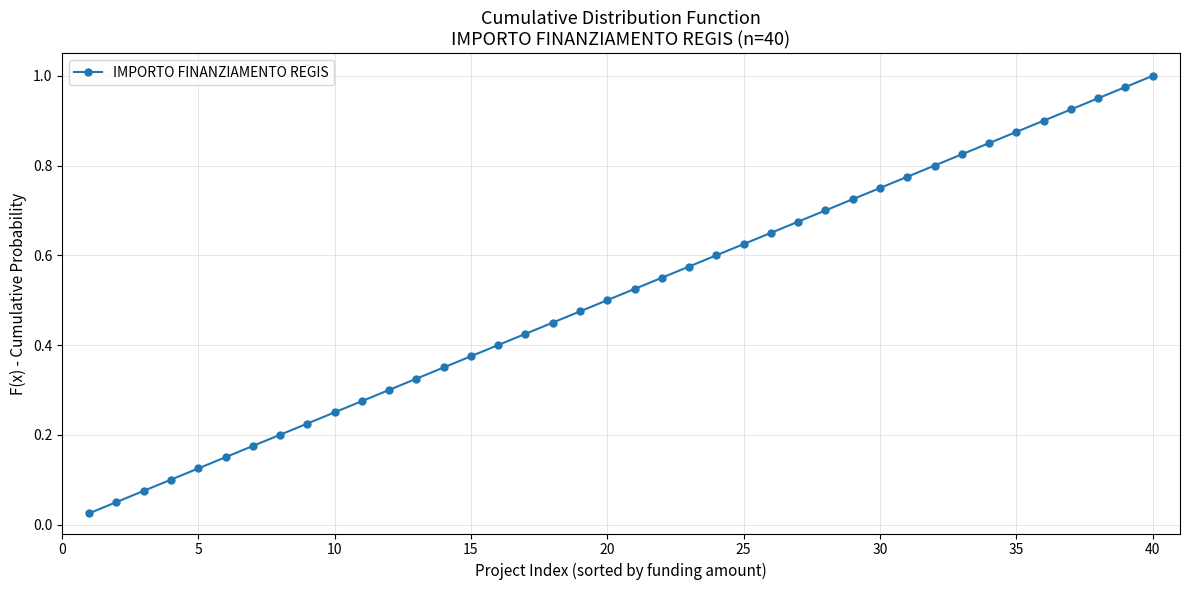

Does the chart have visible grid lines?

Yes